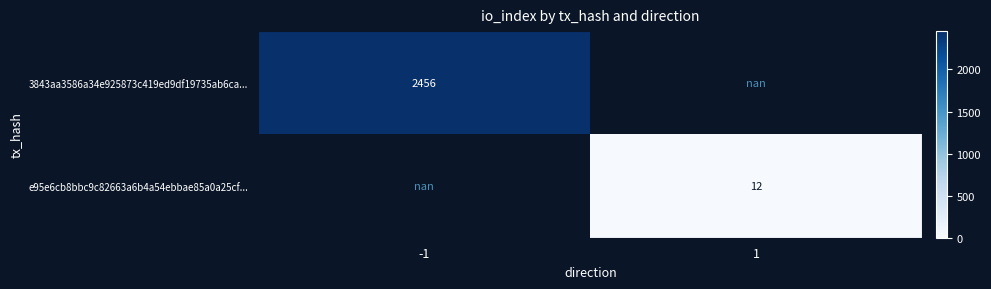

True or false: 3843aa3586a34e925873c419ed9df19735ab6ca... has a value of 1131.0 at -1.

False